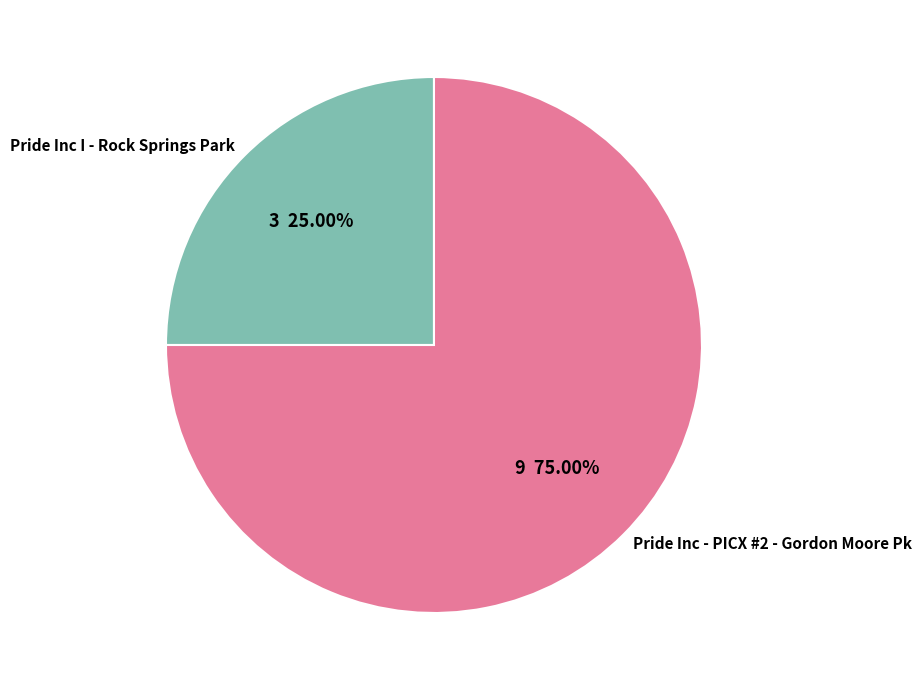

Rank the categories by value from lowest to highest.

Pride Inc I - Rock Springs Park, Pride Inc - PICX #2 - Gordon Moore Pk